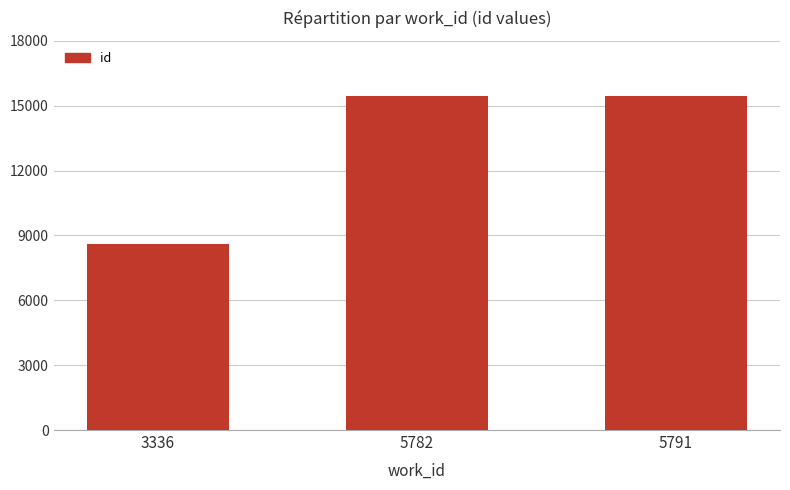

How many bars are there in total?

3